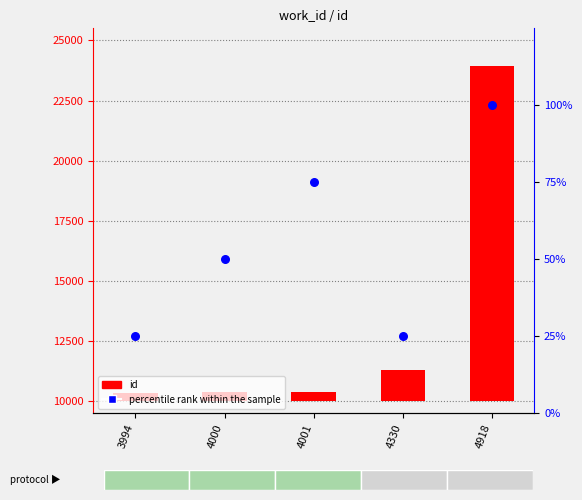

What are all the series names shown in the legend?

id, percentile rank within the sample